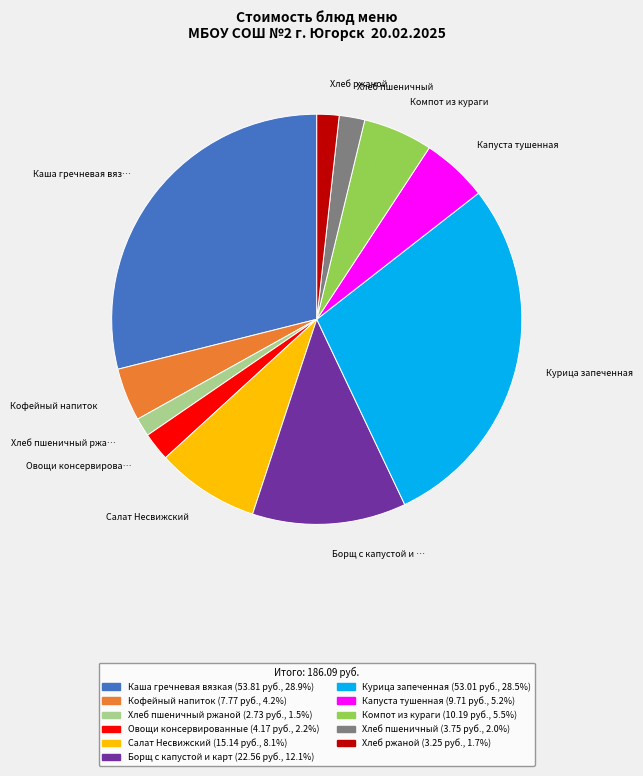

Does any single category account for the majority?

No